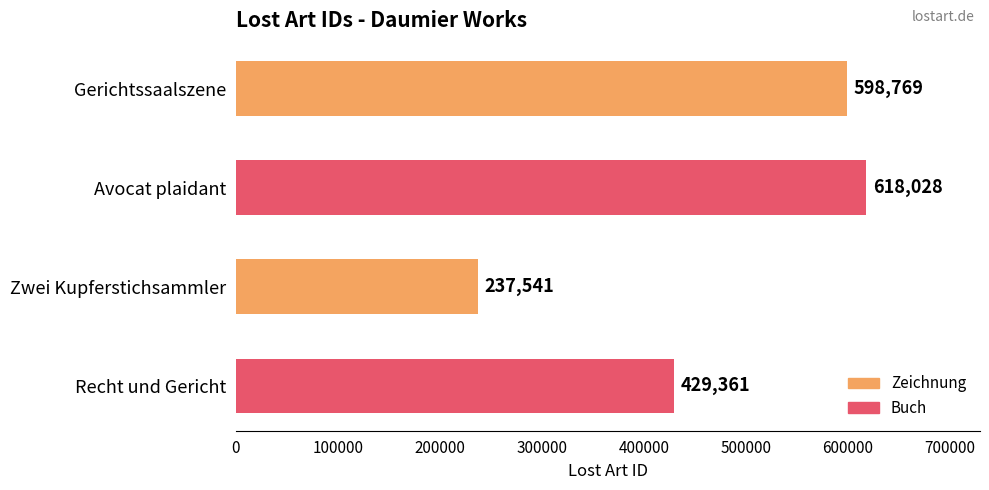

Read the value at Avocat plaidant, to the nearest 10.

618030